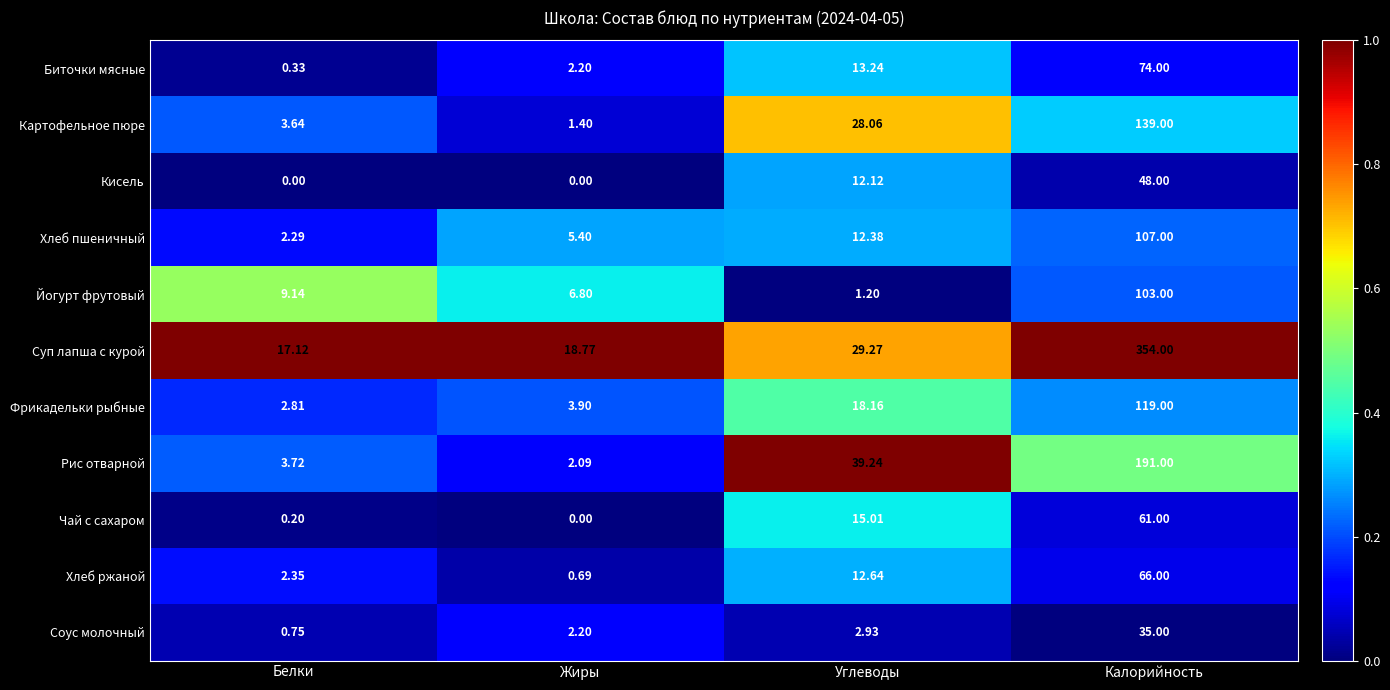

At Белки, list the series in order from largest to smallest.

Суп лапша с курой, Йогурт фрутовый, Рис отварной, Картофельное пюре, Фрикадельки рыбные, Хлеб ржаной, Хлеб пшеничный, Соус молочный, Биточки мясные, Чай с сахаром, Кисель